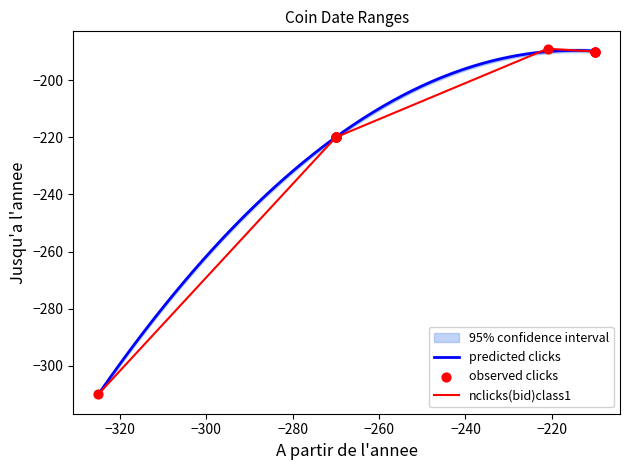

What is the highest value of the predicted clicks series?

-189.6